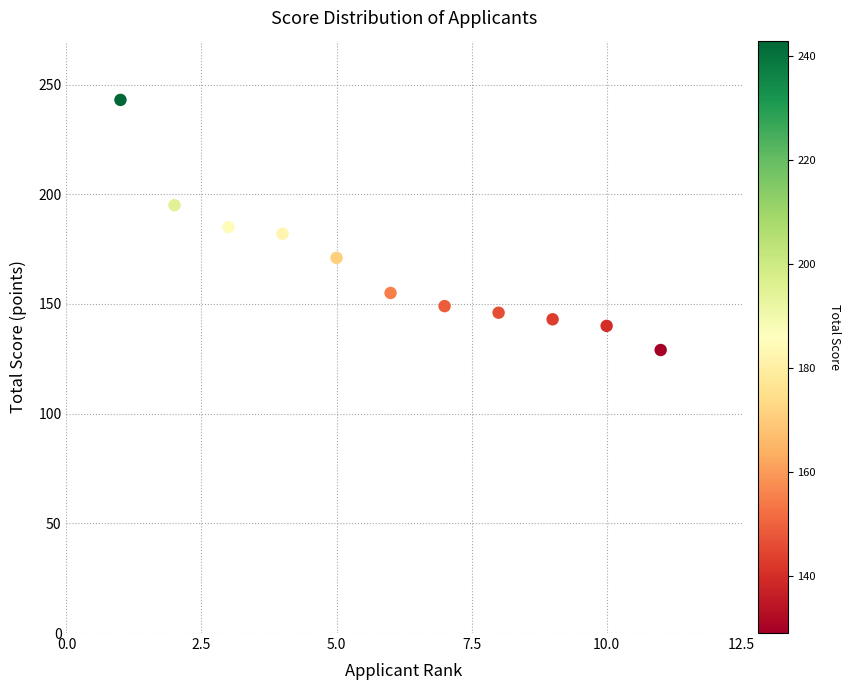

What is the range of Y values (max minus min)?

114